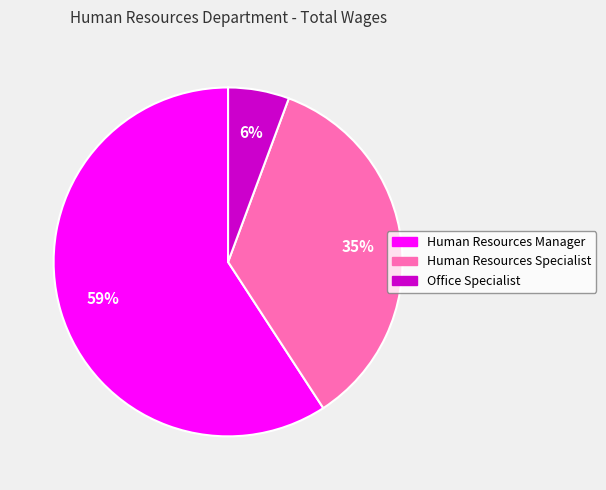

Is the sum of Human Resources Manager and Office Specialist greater than half?

Yes